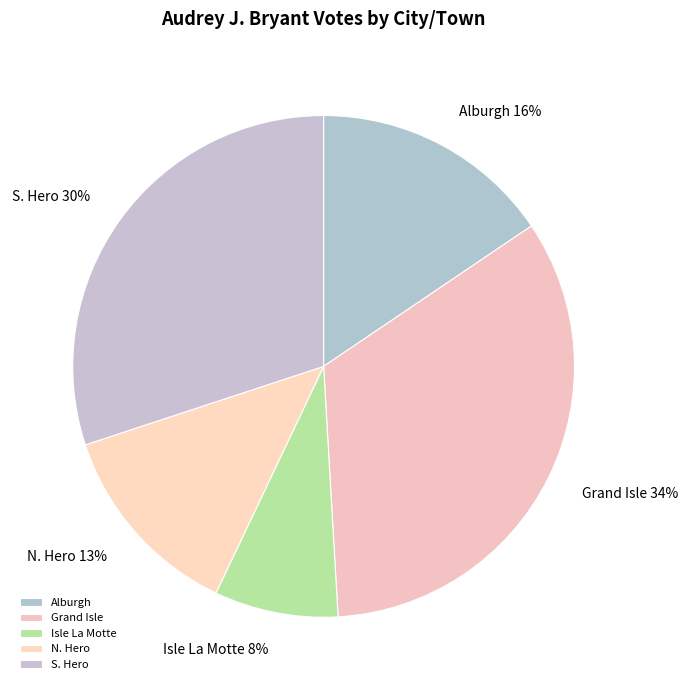

Rank the categories by value from lowest to highest.

Isle La Motte, N. Hero, Alburgh, S. Hero, Grand Isle